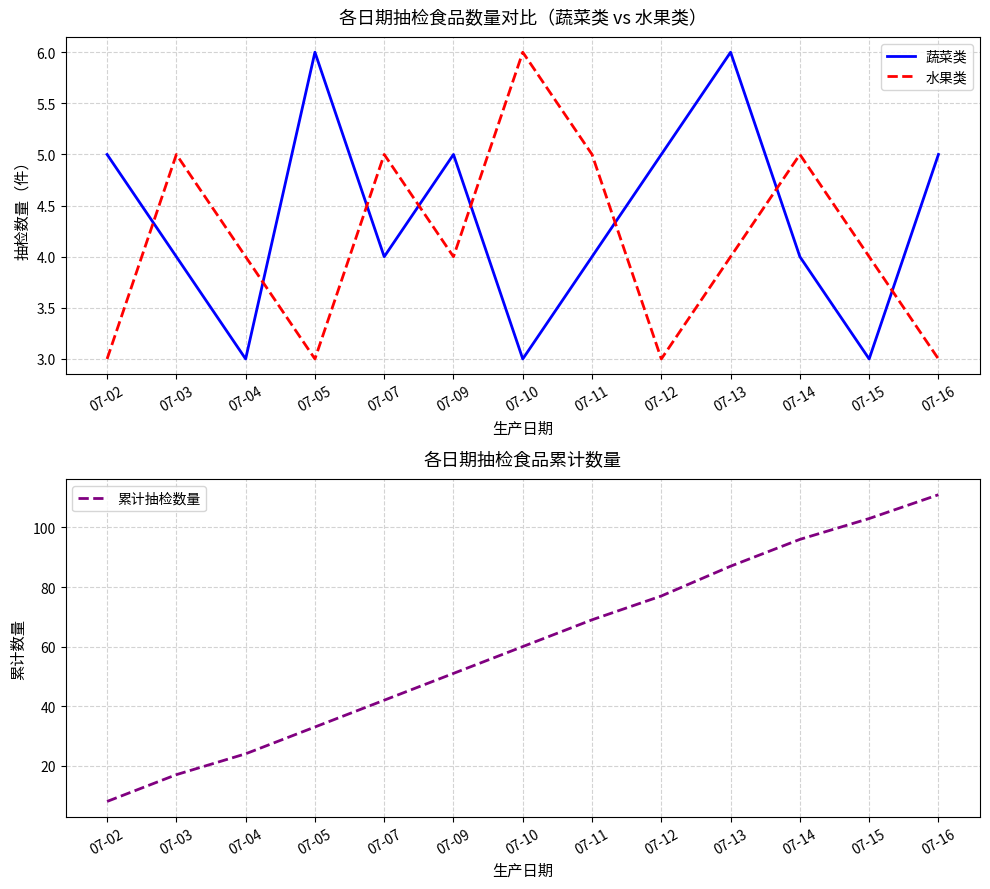

True or false: 蔬菜类 has a value of 5 at 07-02.

True